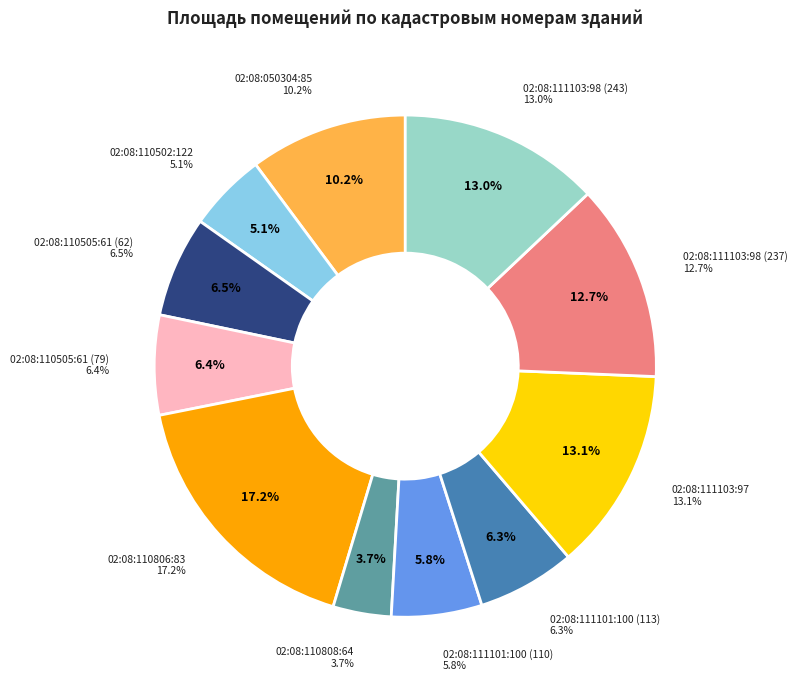

Count the number of slices in the pie.

11